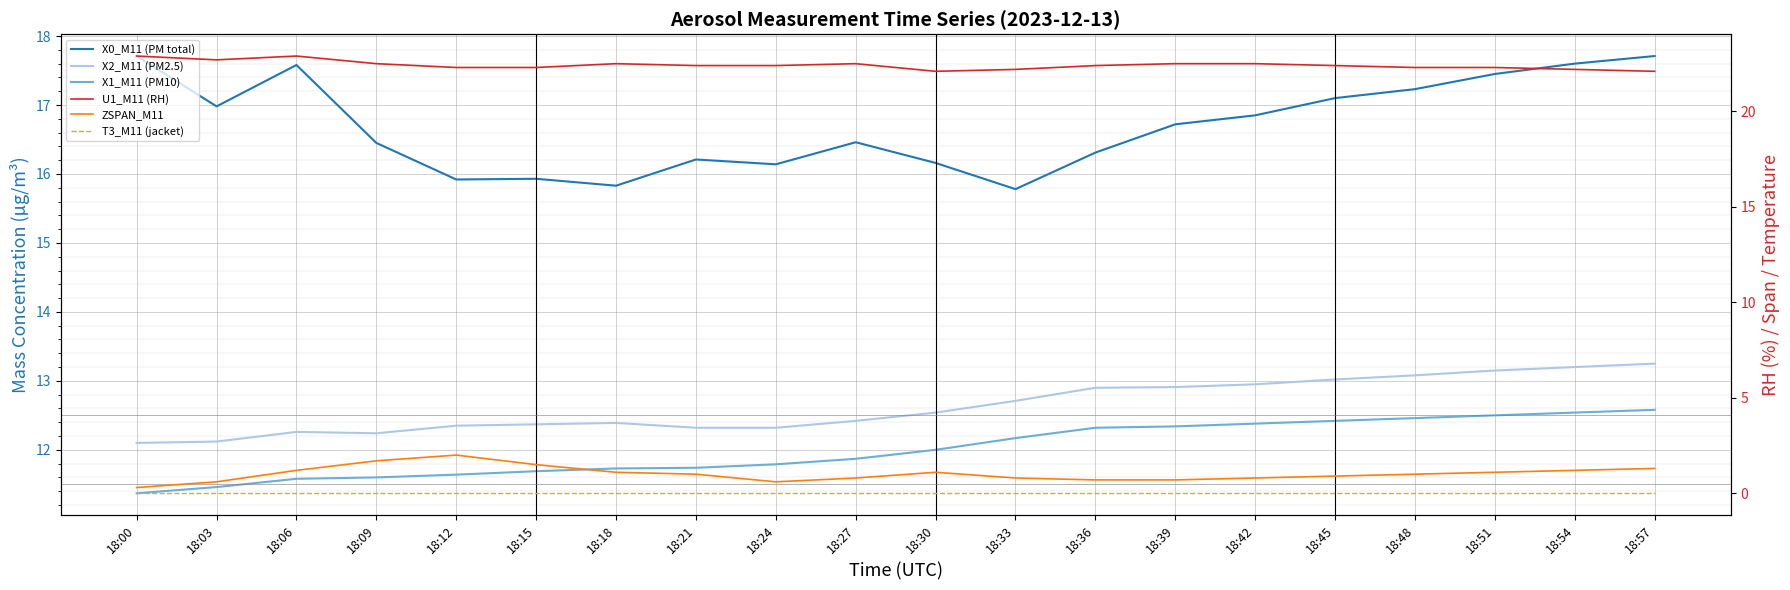

What is the value of the X1_M11 (PM10) point at the 15th from the left?

12.4